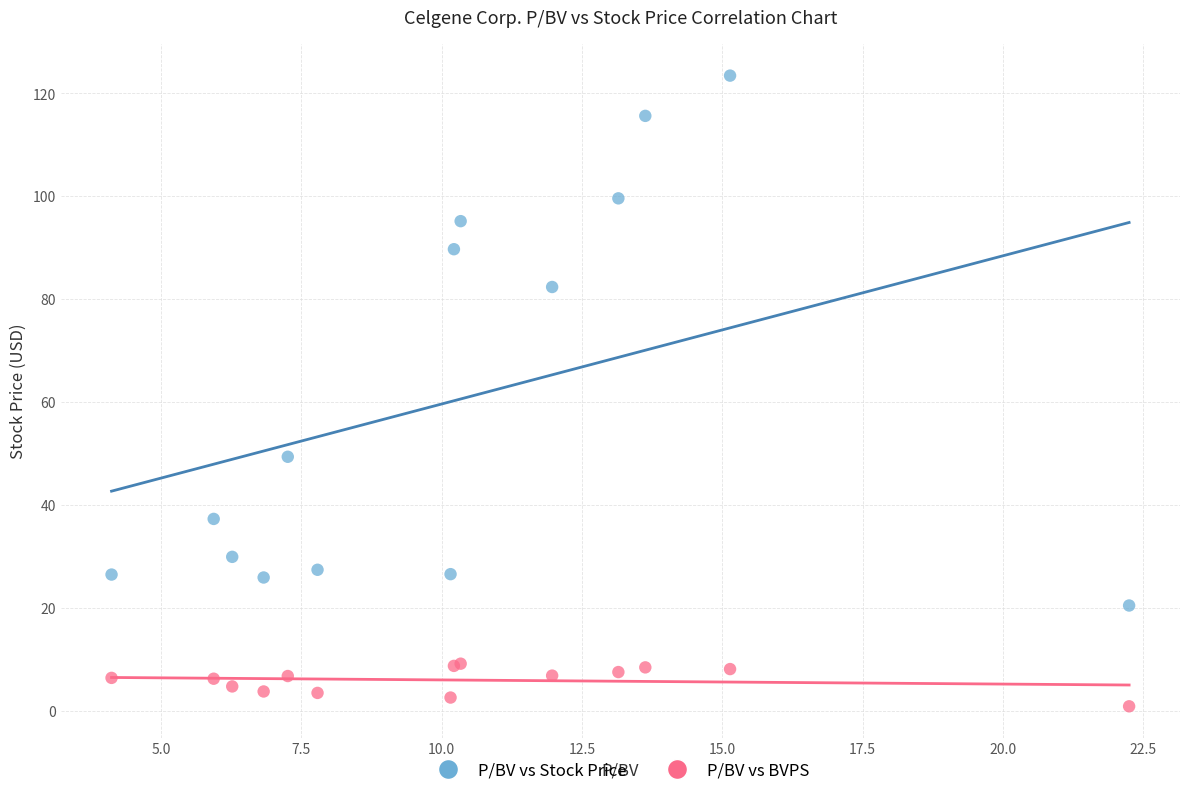

Which series reaches the minimum Y coordinate?

P/BV vs BVPS